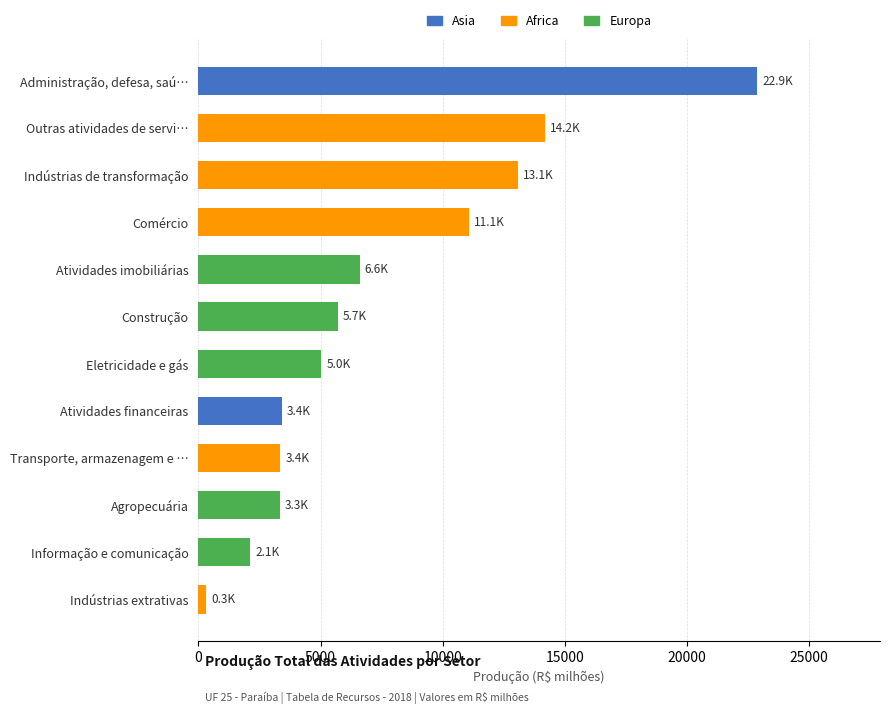

Which label corresponds to the largest value in the chart?

Administração, defesa, saú…